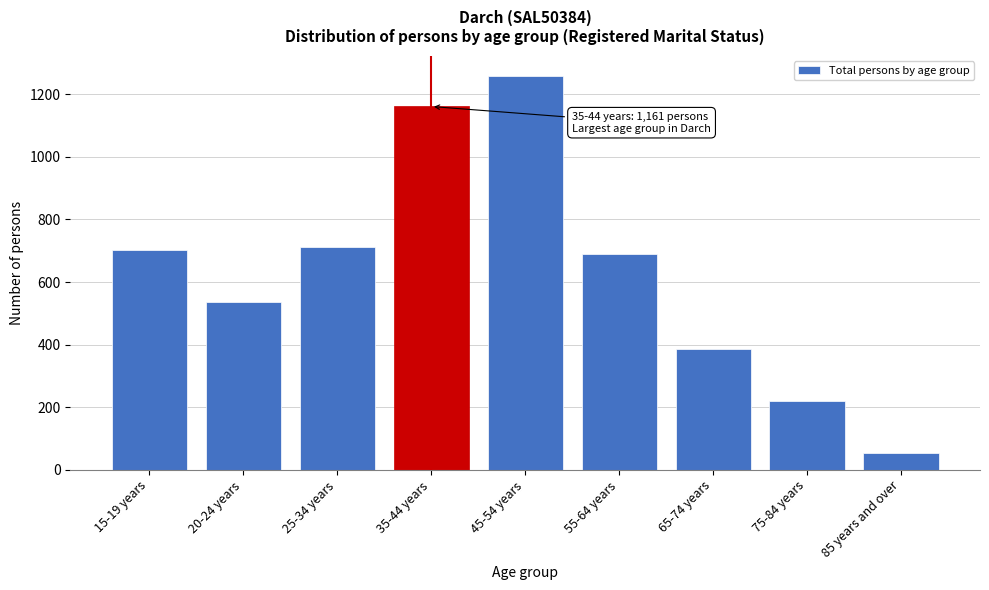

Reading right to left, transcribe all the data shown in this chart.

52	219	385	688	1260	1161	711	536	702